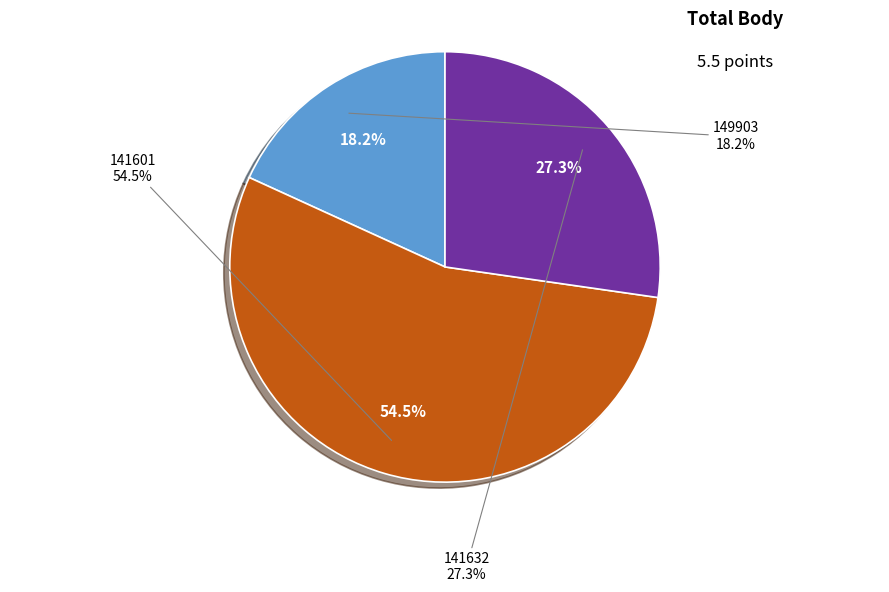

Count the number of slices in the pie.

3